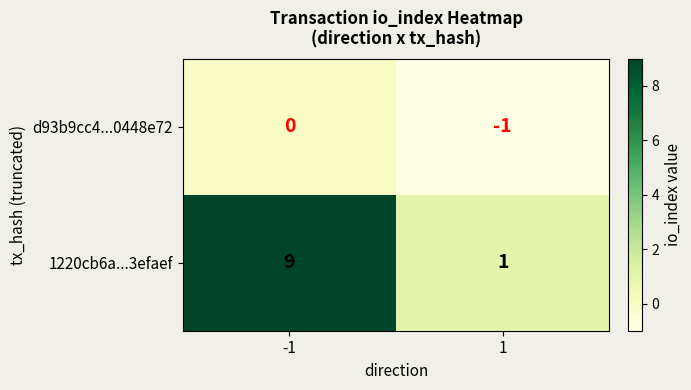

Count the number of data series in this chart.

2